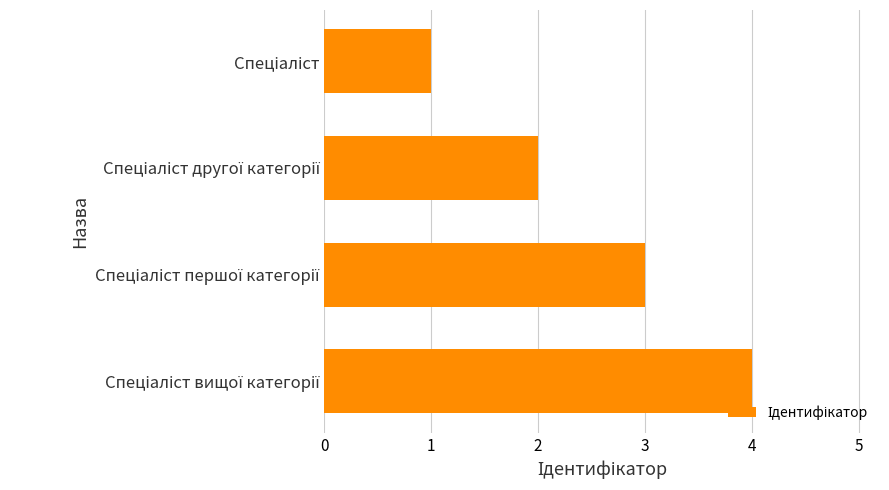

What is the maximum value shown in the chart?

4